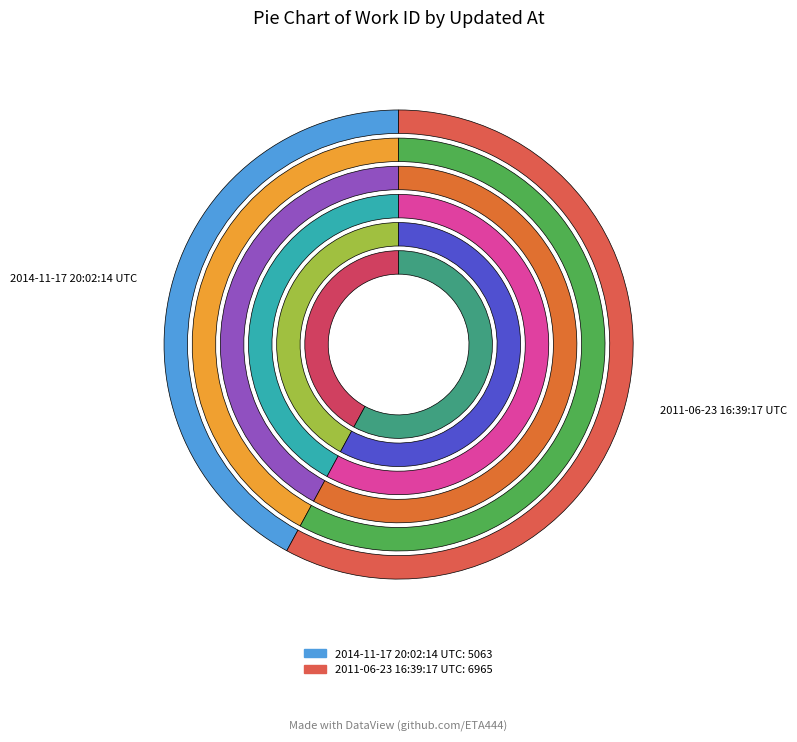

Is it true that 2011-06-23 16:39:17 UTC is 71% of the pie?

False